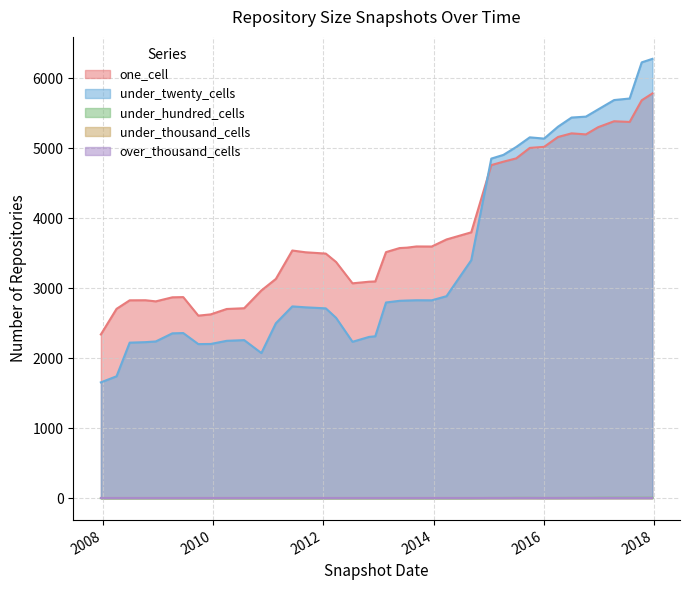

List the series in order of their peak value, highest first.

under_twenty_cells, one_cell, under_hundred_cells, under_thousand_cells, over_thousand_cells